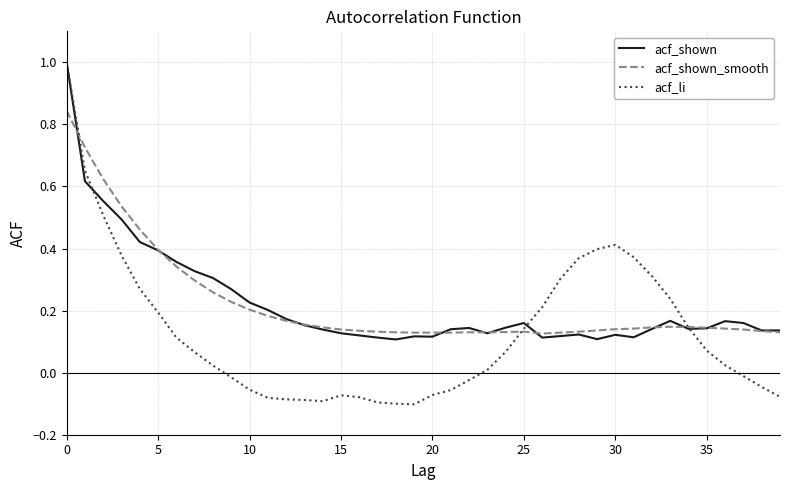

What is the maximum value shown in the chart?

1.0